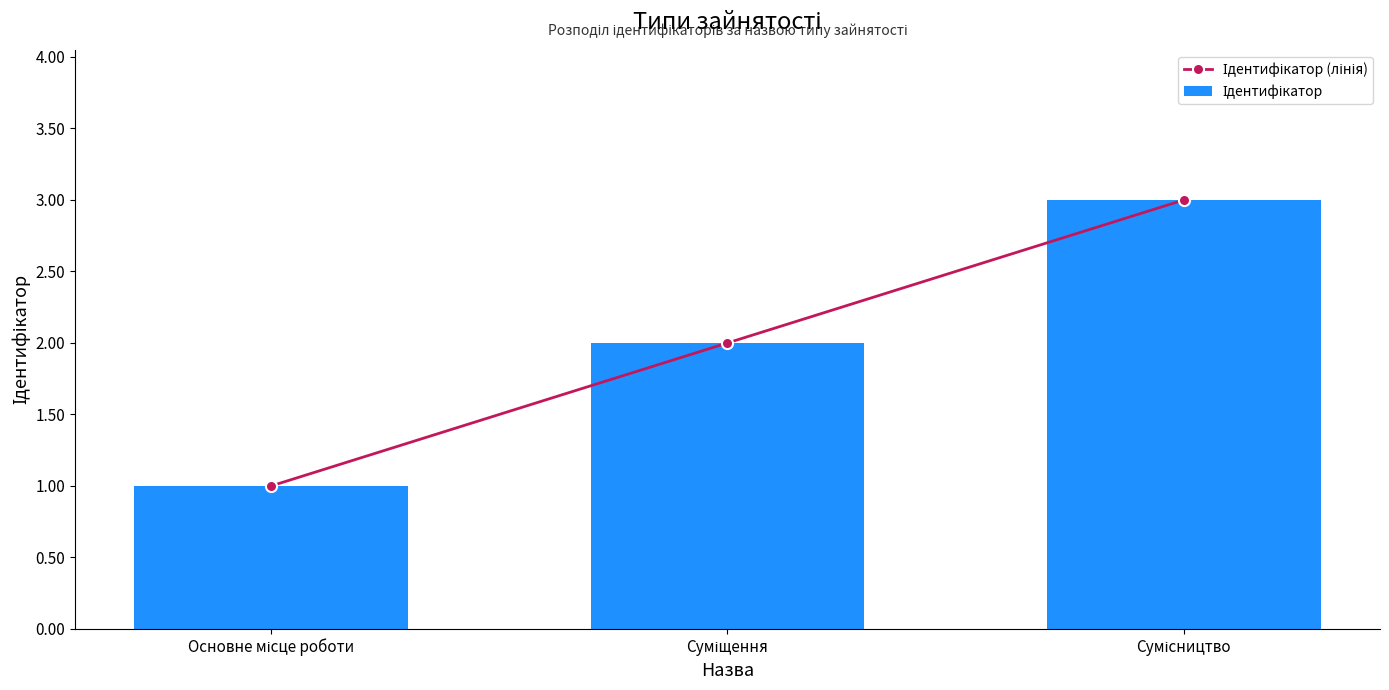

Reading right to left, list all the values displayed in this chart.

Ідентифікатор (лінія): 3	2	1
Ідентифікатор: 3	2	1